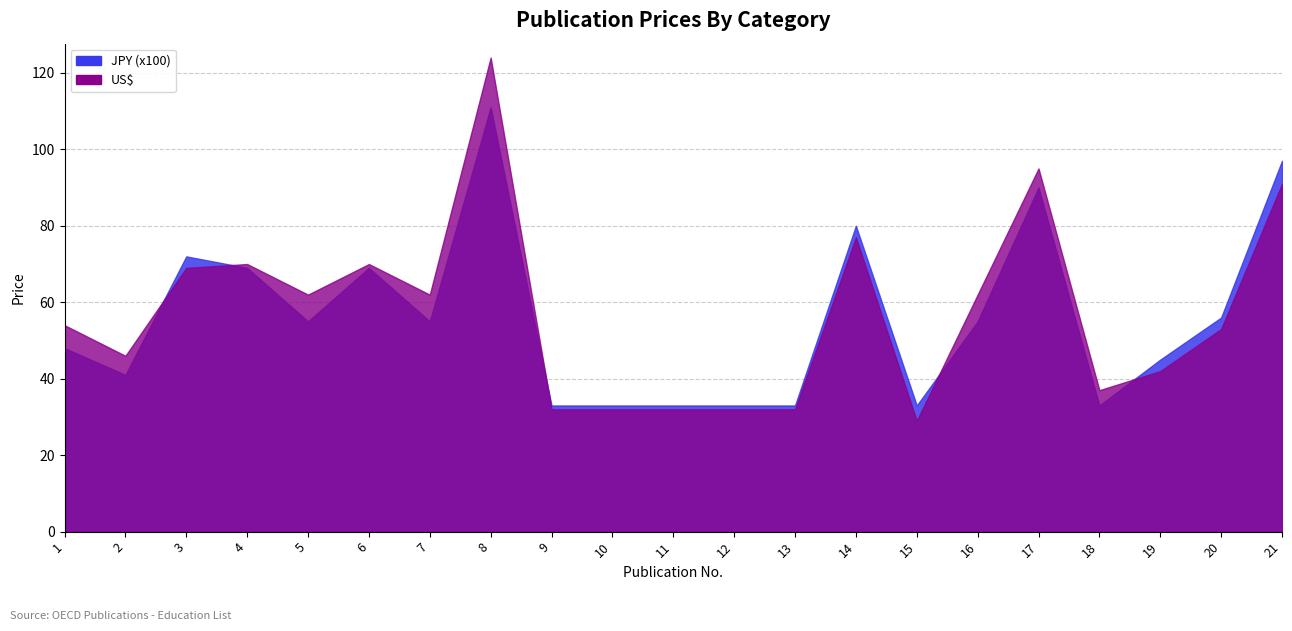

The value of US$ at 5 is 111. True or false?

False